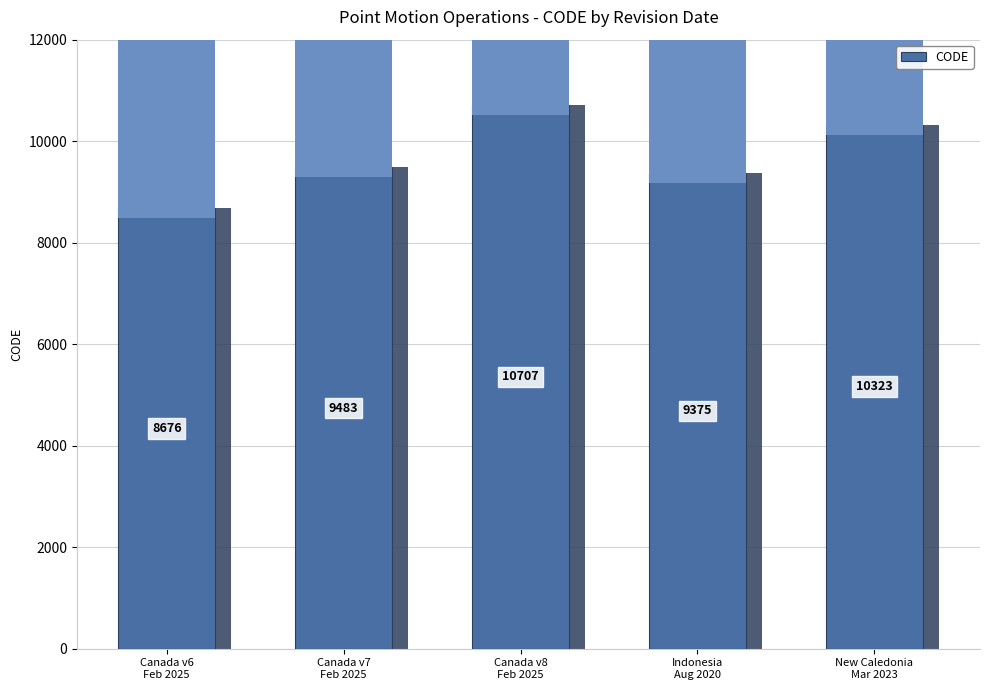

Rank the categories by value from highest to lowest.

Canada v8
Feb 2025, New Caledonia
Mar 2023, Canada v7
Feb 2025, Indonesia
Aug 2020, Canada v6
Feb 2025